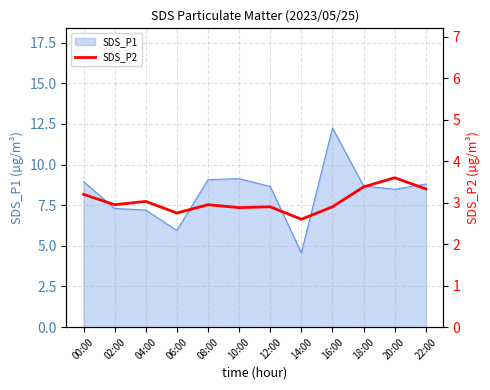

True or false: the data shows 3.0 at 08:00.

True